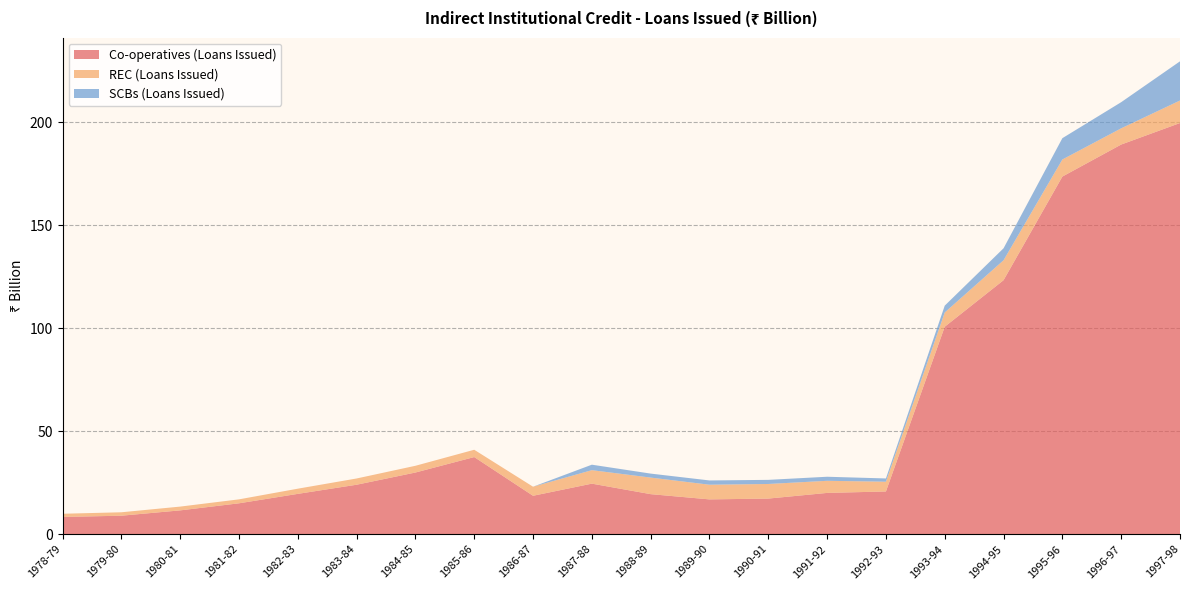

Reading left to right, list all the values displayed in this chart.

Co-operatives (Loans Issued): 8.3	8.9	11.5	15.0	19.6	24.0	29.9	37.4	18.6	24.5	19.4	16.9	17.3	20.0	20.7	100.8	123.4	173.7	189.3	199.7
REC (Loans Issued): 1.5	1.7	1.8	1.9	2.5	3.0	3.3	3.5	4.4	6.5	8.0	7.1	7.1	5.9	4.7	6.9	9.7	8.3	7.9	10.9
SCBs (Loans Issued): 0.0	0.0	0.0	0.0	0.0	0.0	0.0	0.0	0.0	2.7	1.9	2.1	2.0	2.0	1.6	3.3	5.8	10.4	12.7	19.0